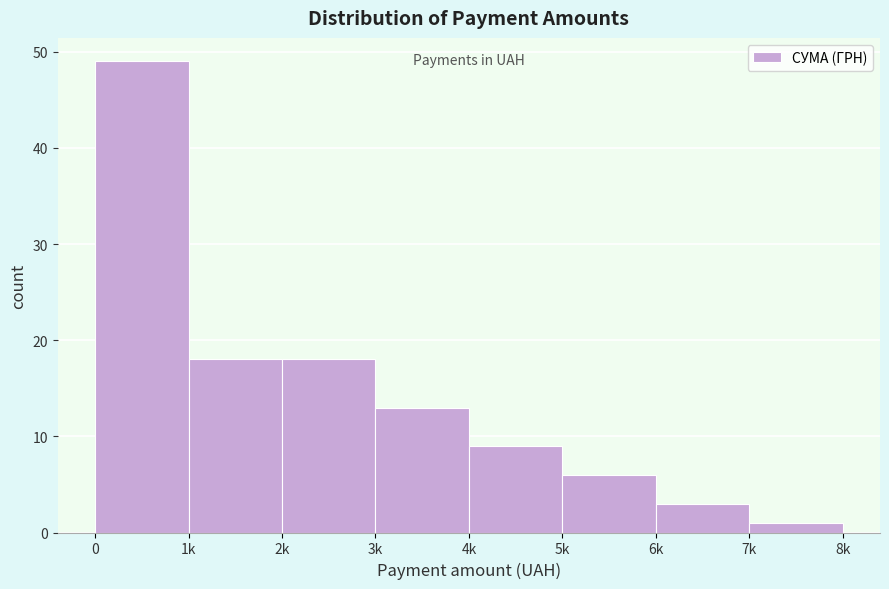

Reading right to left, what are all the values shown in this chart?

1	3	6	9	13	18	18	49